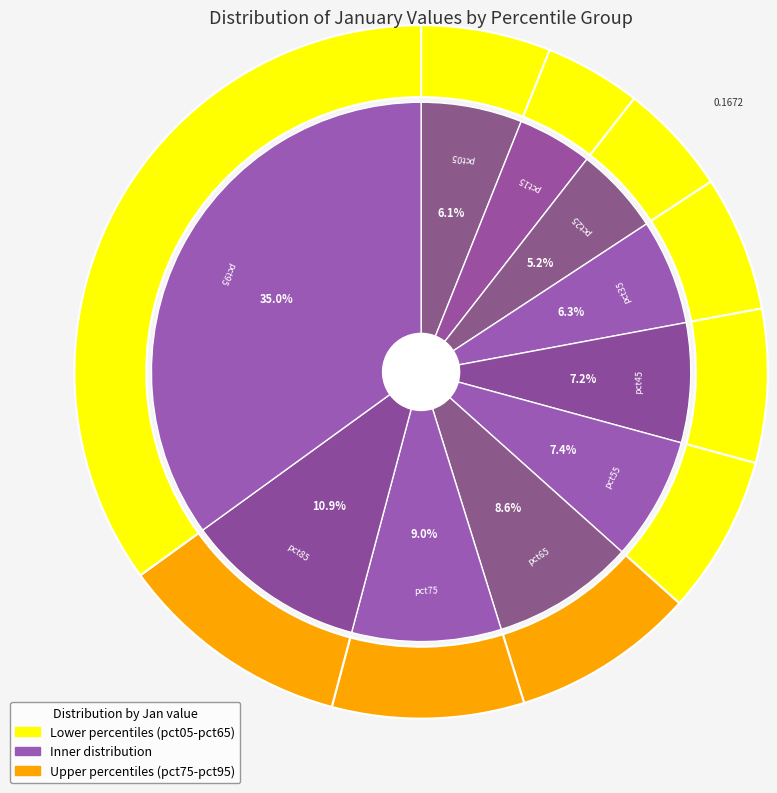

Is it true that pct45 is 15% of the pie?

False